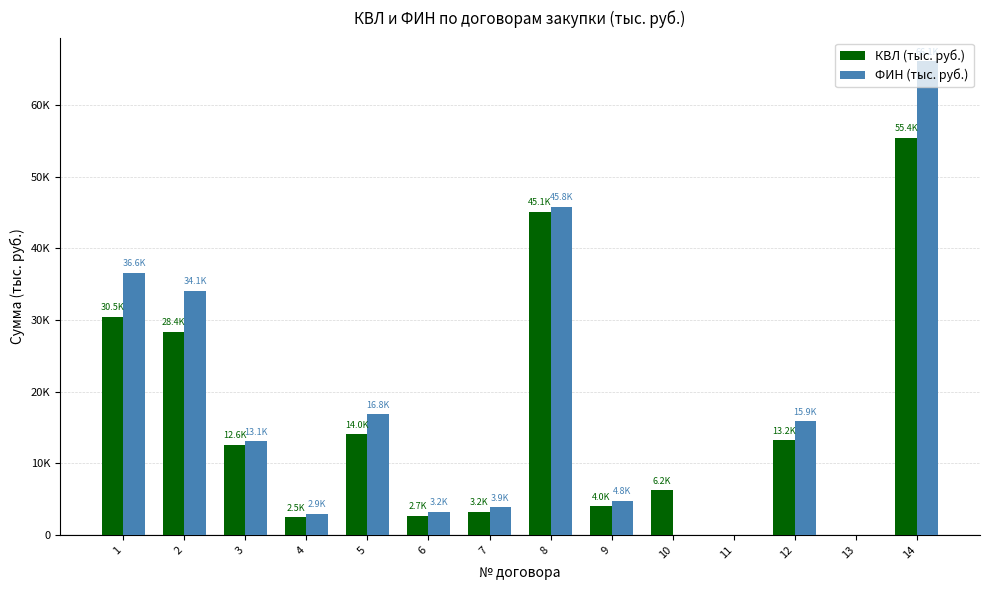

Are the bars horizontal?

No